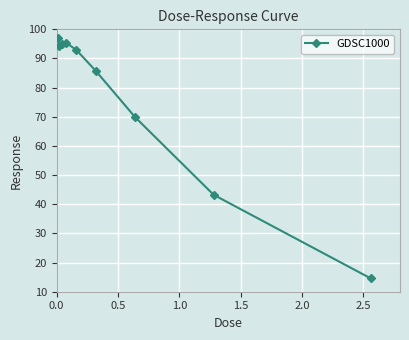

How many data points are above 92?

5